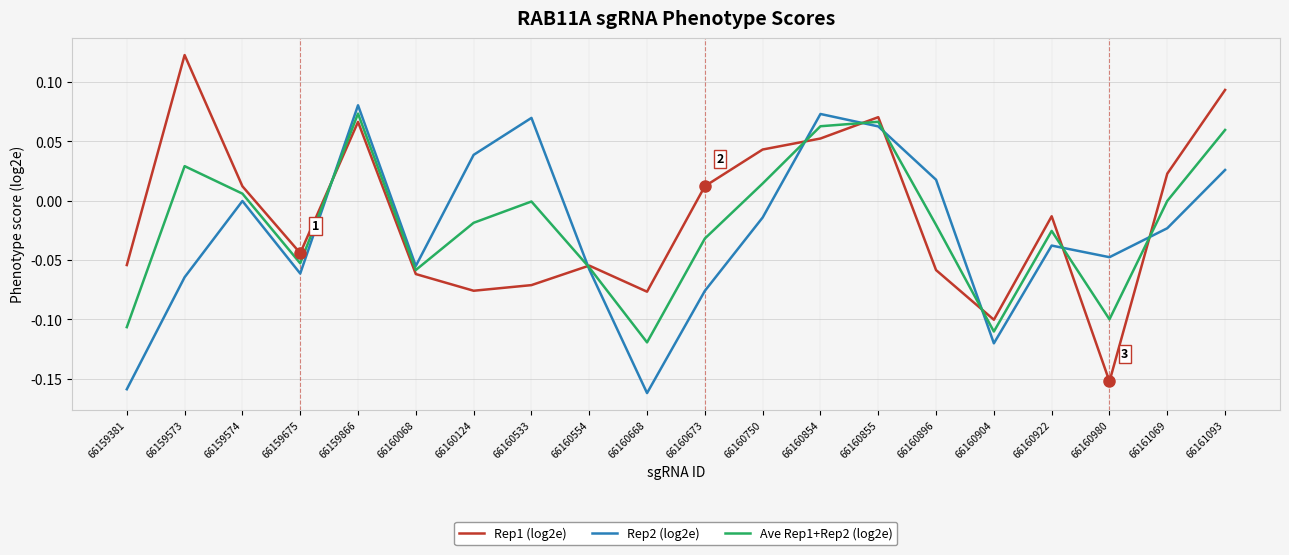

List the series in order of their overall mean, lowest first.

Rep2 (log2e), Ave Rep1+Rep2 (log2e), Rep1 (log2e)